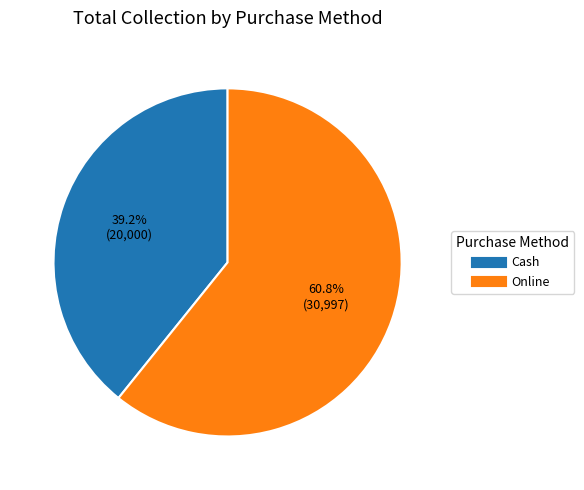

The Online slice represents 73% of the pie. True or false?

False